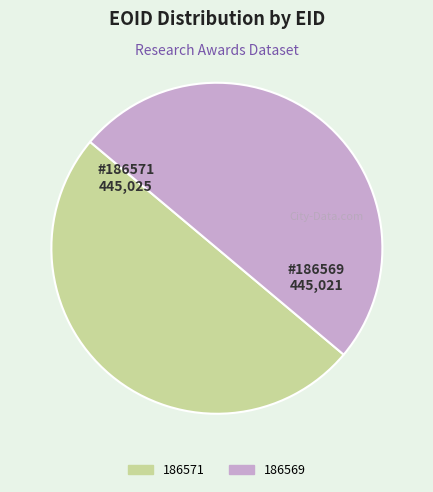

True or false: 186571 accounts for 50% of the total.

True